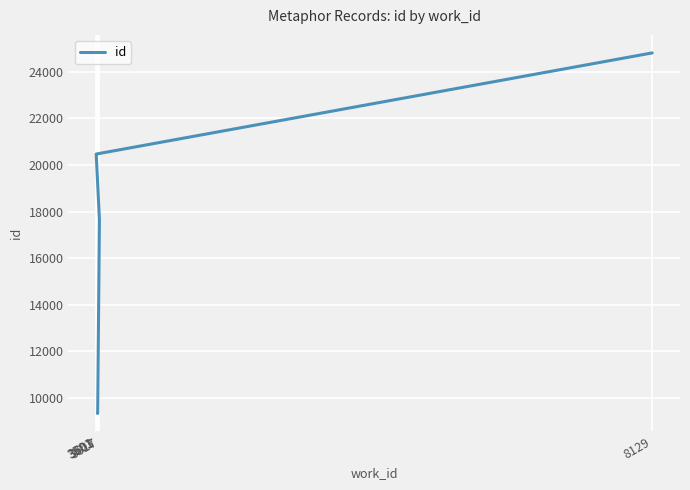

Is it true that the value at 3617 is 17666?

True